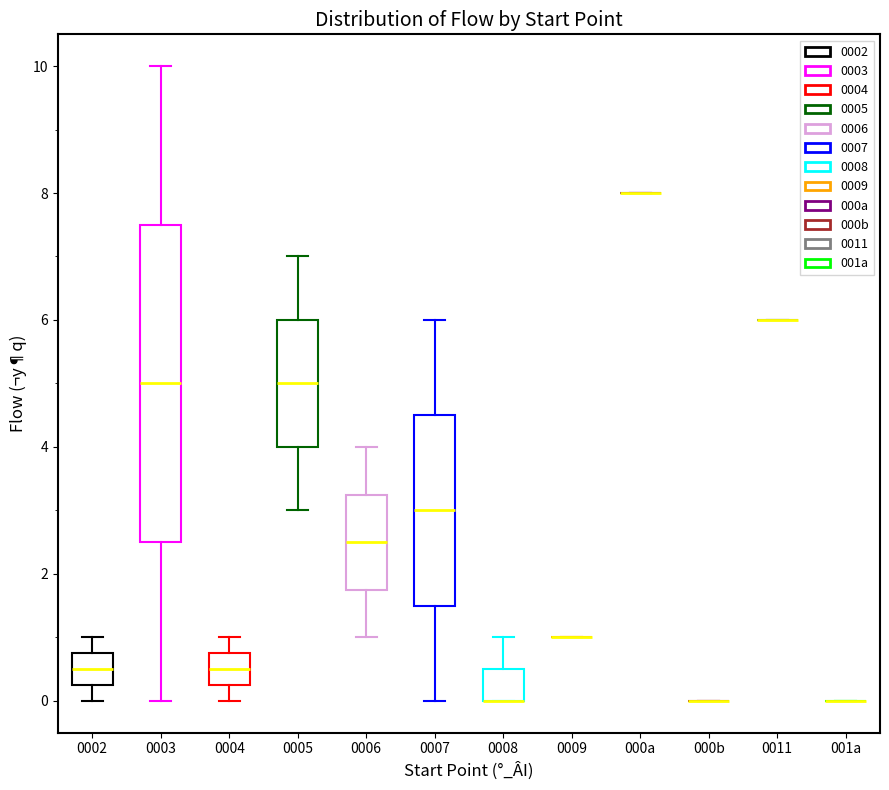

Comparing the boxes themselves (not the whiskers), which one is the tallest?

0003